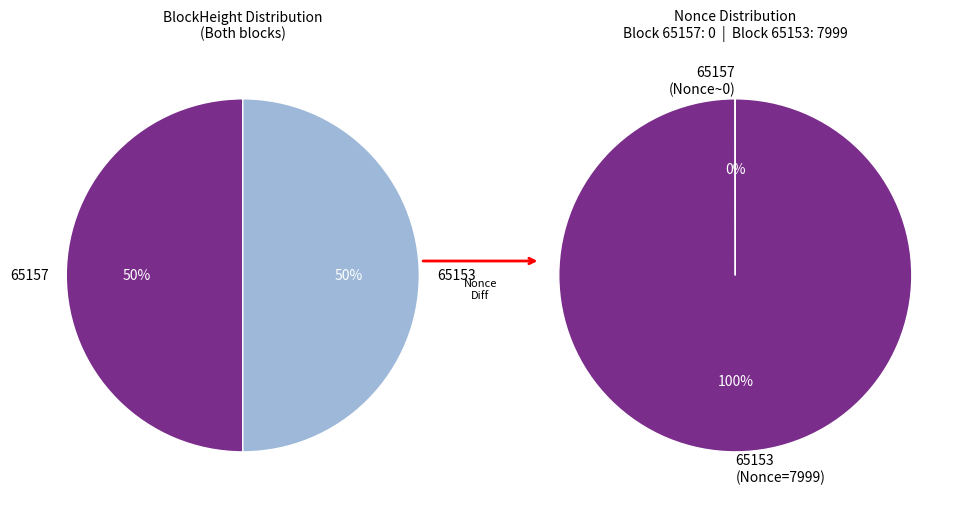

Which category has the biggest portion of the pie?

65157